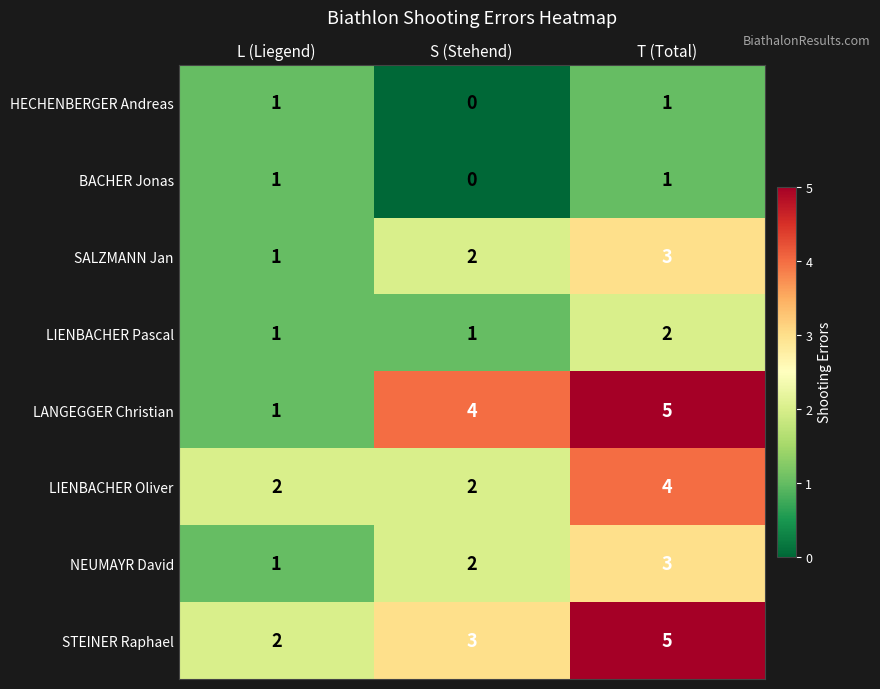

The LIENBACHER Pascal series shows 1 at L (Liegend). True or false?

True